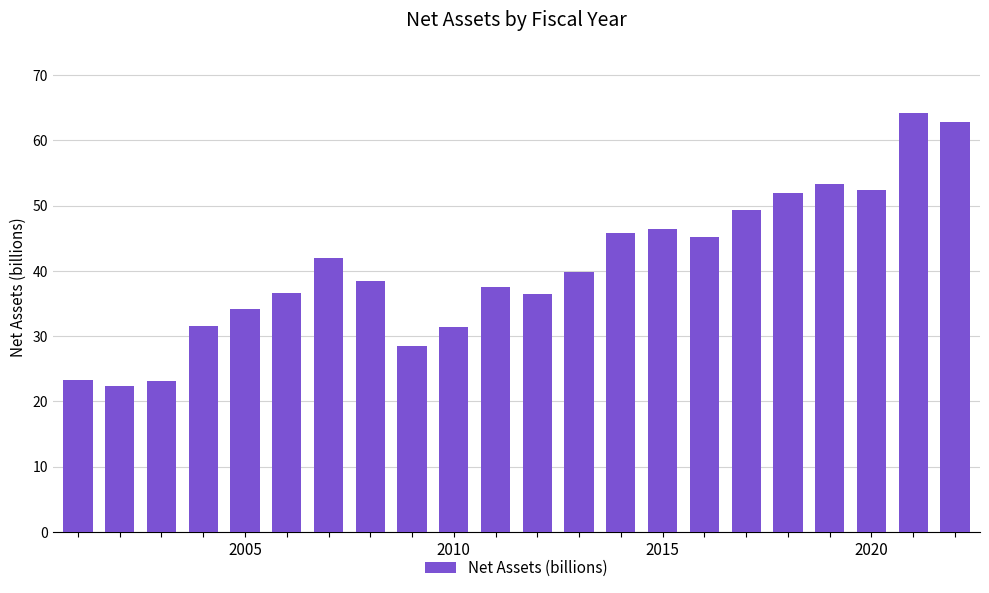

What is the average value?

40.7